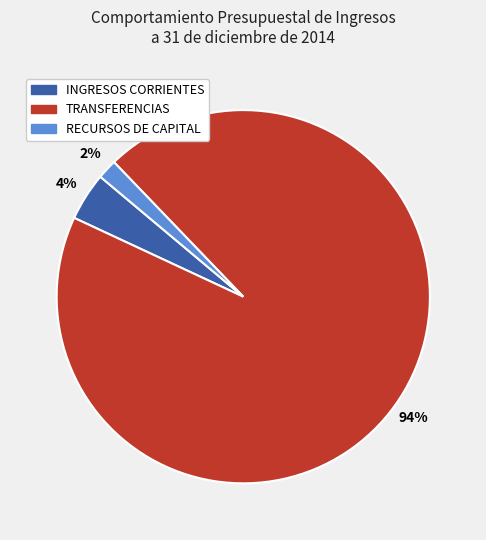

To the nearest percent, what is the average slice percentage?

33%